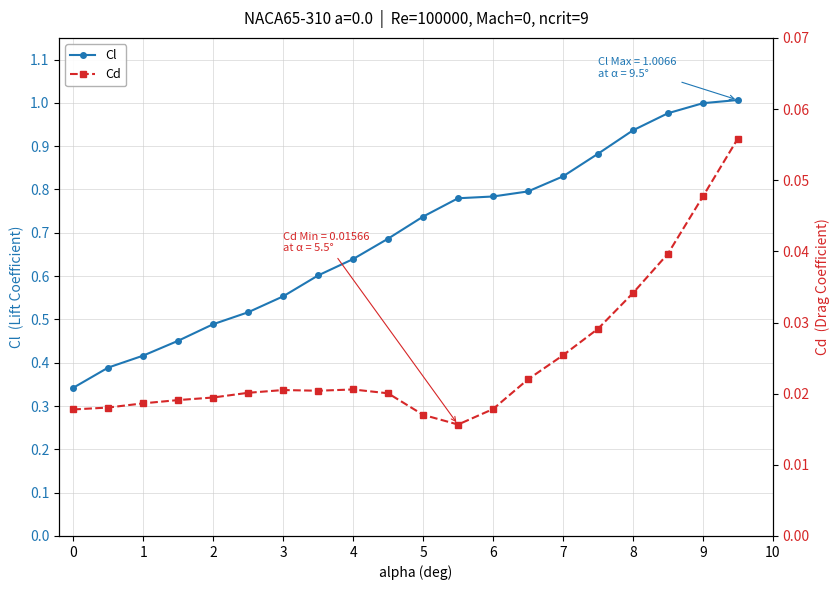

How many lines are shown in the chart?

2